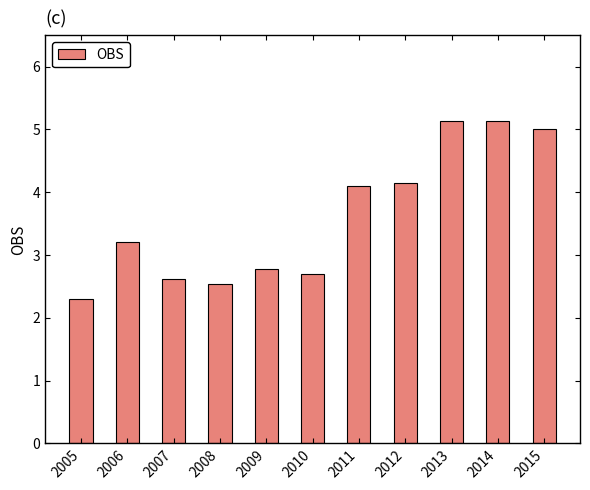

Are the bars grouped side by side (vs. stacked)?

No